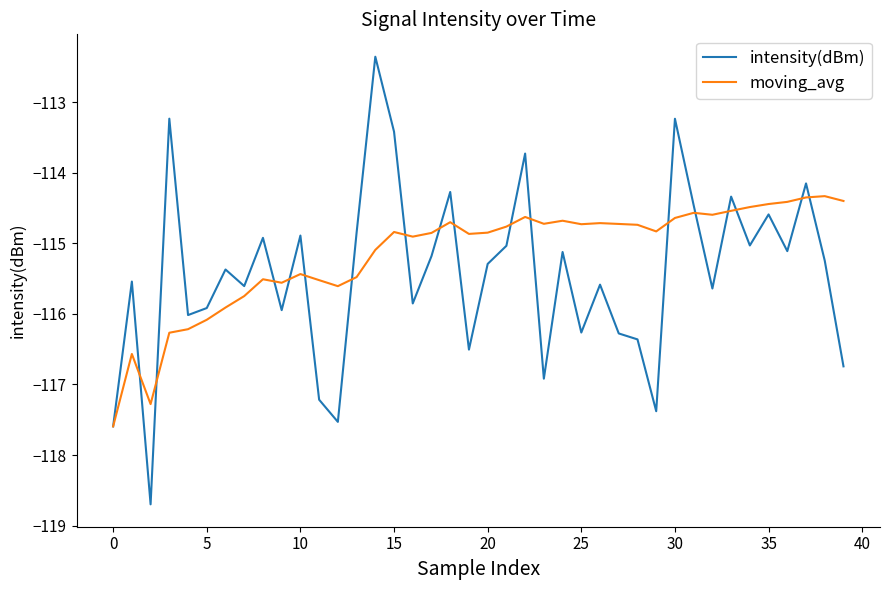

List the series in order of their peak value, highest first.

intensity(dBm), moving_avg